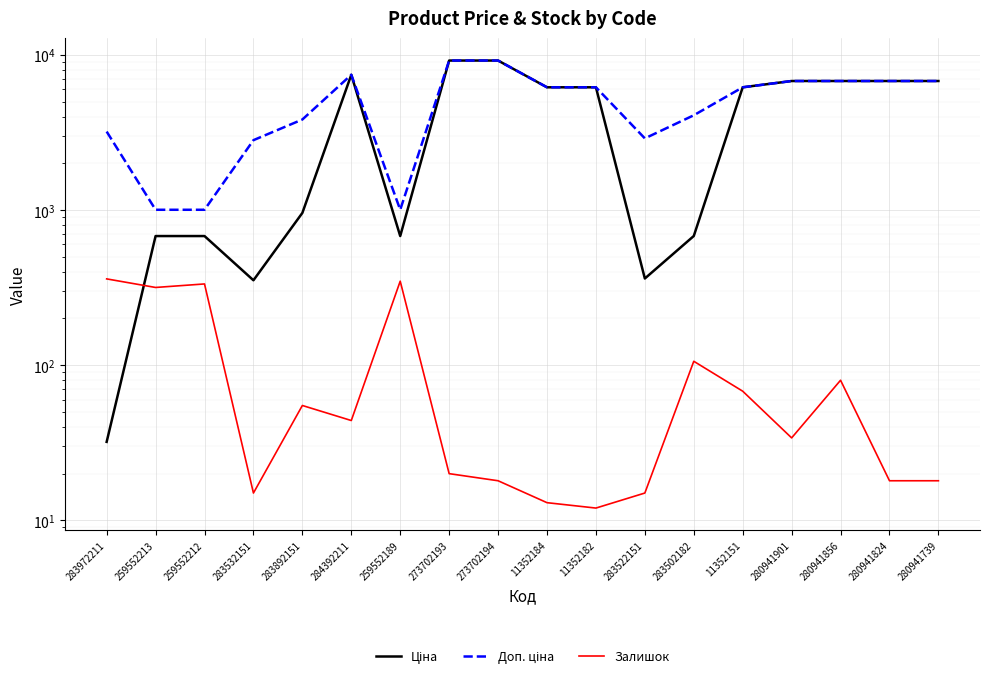

At which category does the chart reach its minimum across all series?

11352182